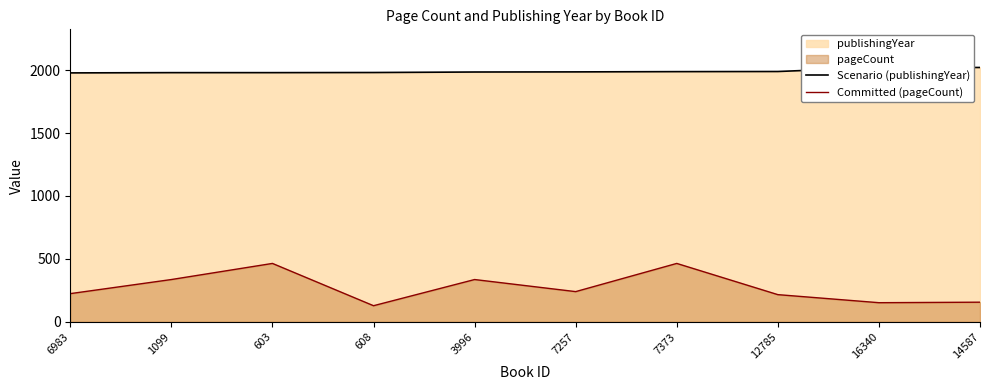

Rank the series at 3996 from highest to lowest value.

Scenario (publishingYear), Committed (pageCount)